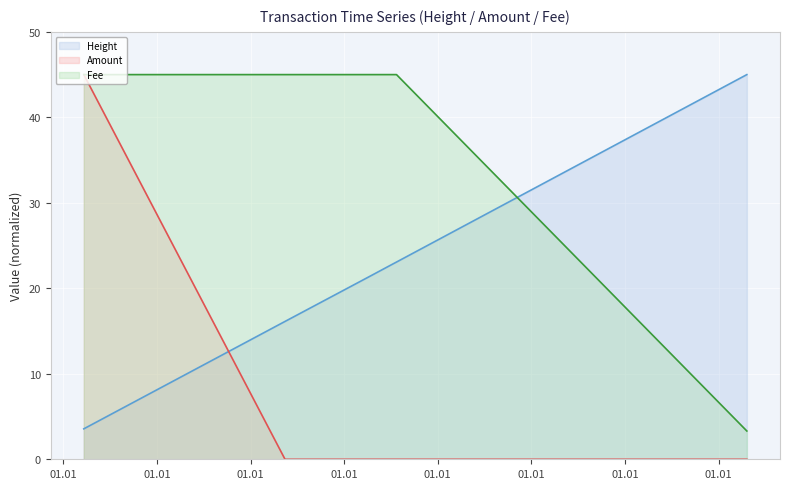

Reading right to left, extract all data points from this chart.

Height line: 45.0	23.1	22.7	21.3	16.1	3.6
Amount line: 0.0	0.0	0.0	0.0	0.0	45.0
Fee line: 3.3	45.0	45.0	45.0	45.0	45.0